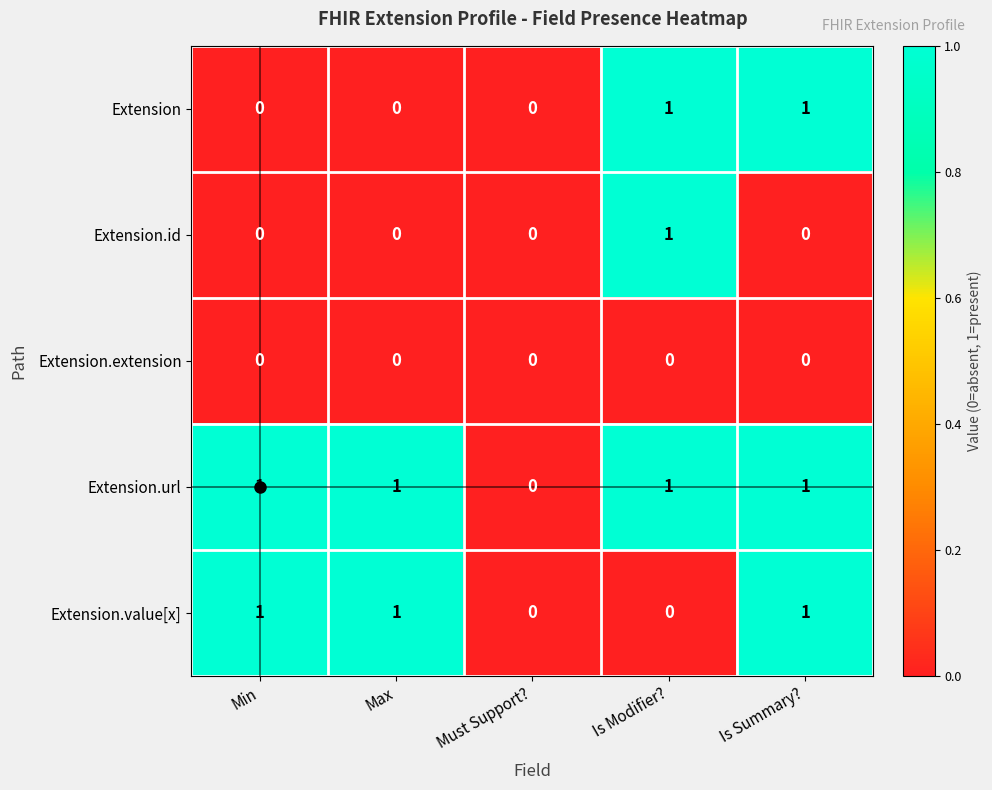

True or false: Extension.value[x] has a value of 1 at Max.

True